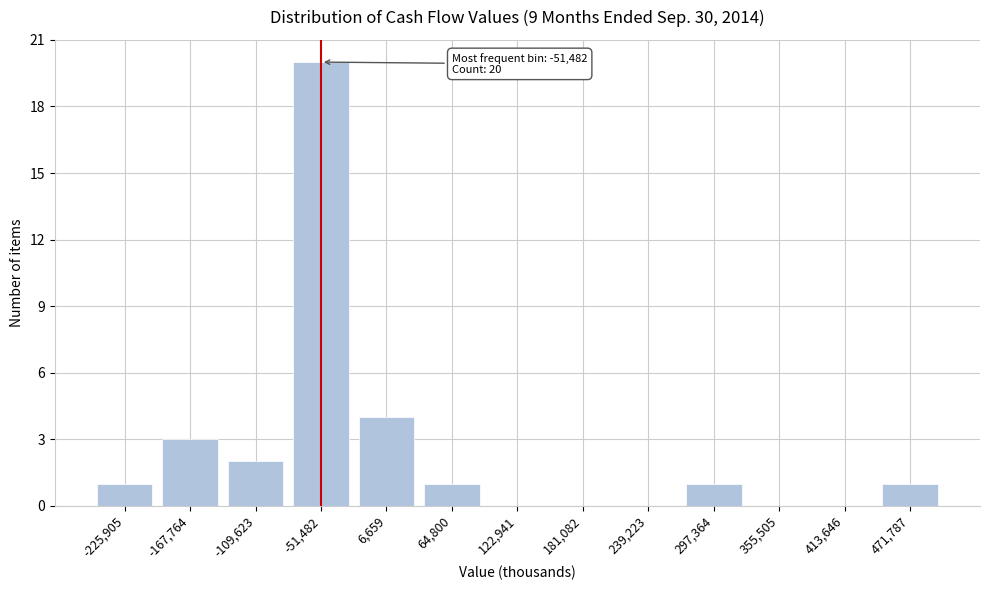

Reading right to left, list all the values displayed in this chart.

471,787=1	413,646=0	355,505=0	297,364=1	239,223=0	181,082=0	122,941=0	64,800=1	6,659=4	-51,482=20	-109,623=2	-167,764=3	-225,905=1